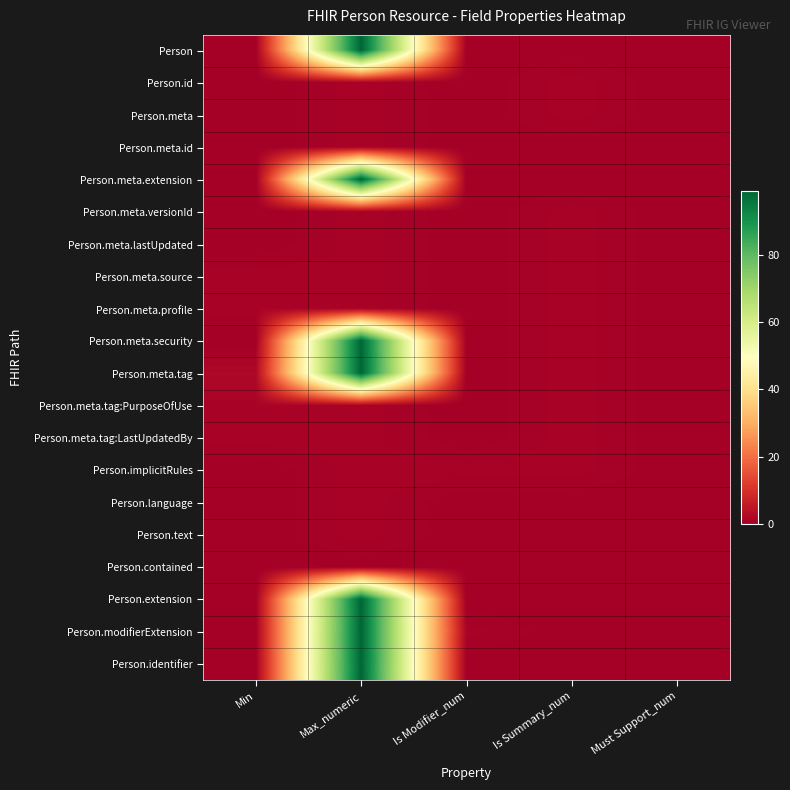

Reading left to right, list all the values displayed in this chart.

Person: Min=0	Max_numeric=99	Is Modifier_num=0	Is Summary_num=0	Must Support_num=0
Person.id: Min=0	Max_numeric=1	Is Modifier_num=0	Is Summary_num=1	Must Support_num=0
Person.meta: Min=0	Max_numeric=1	Is Modifier_num=0	Is Summary_num=1	Must Support_num=0
Person.meta.id: Min=0	Max_numeric=1	Is Modifier_num=0	Is Summary_num=0	Must Support_num=0
Person.meta.extension: Min=0	Max_numeric=99	Is Modifier_num=0	Is Summary_num=0	Must Support_num=0
Person.meta.versionId: Min=0	Max_numeric=1	Is Modifier_num=0	Is Summary_num=1	Must Support_num=0
Person.meta.lastUpdated: Min=0	Max_numeric=1	Is Modifier_num=0	Is Summary_num=1	Must Support_num=0
Person.meta.source: Min=1	Max_numeric=1	Is Modifier_num=0	Is Summary_num=1	Must Support_num=0
Person.meta.profile: Min=1	Max_numeric=1	Is Modifier_num=0	Is Summary_num=1	Must Support_num=0
Person.meta.security: Min=0	Max_numeric=99	Is Modifier_num=0	Is Summary_num=1	Must Support_num=0
Person.meta.tag: Min=2	Max_numeric=99	Is Modifier_num=0	Is Summary_num=1	Must Support_num=0
Person.meta.tag:PurposeOfUse: Min=1	Max_numeric=1	Is Modifier_num=0	Is Summary_num=1	Must Support_num=0
Person.meta.tag:LastUpdatedBy: Min=1	Max_numeric=1	Is Modifier_num=0	Is Summary_num=1	Must Support_num=0
Person.implicitRules: Min=0	Max_numeric=1	Is Modifier_num=1	Is Summary_num=1	Must Support_num=0
Person.language: Min=0	Max_numeric=1	Is Modifier_num=0	Is Summary_num=0	Must Support_num=0
Person.text: Min=0	Max_numeric=1	Is Modifier_num=0	Is Summary_num=0	Must Support_num=0
Person.contained: Min=0	Max_numeric=0	Is Modifier_num=0	Is Summary_num=0	Must Support_num=0
Person.extension: Min=0	Max_numeric=99	Is Modifier_num=0	Is Summary_num=0	Must Support_num=0
Person.modifierExtension: Min=0	Max_numeric=99	Is Modifier_num=1	Is Summary_num=0	Must Support_num=0
Person.identifier: Min=0	Max_numeric=99	Is Modifier_num=0	Is Summary_num=0	Must Support_num=0